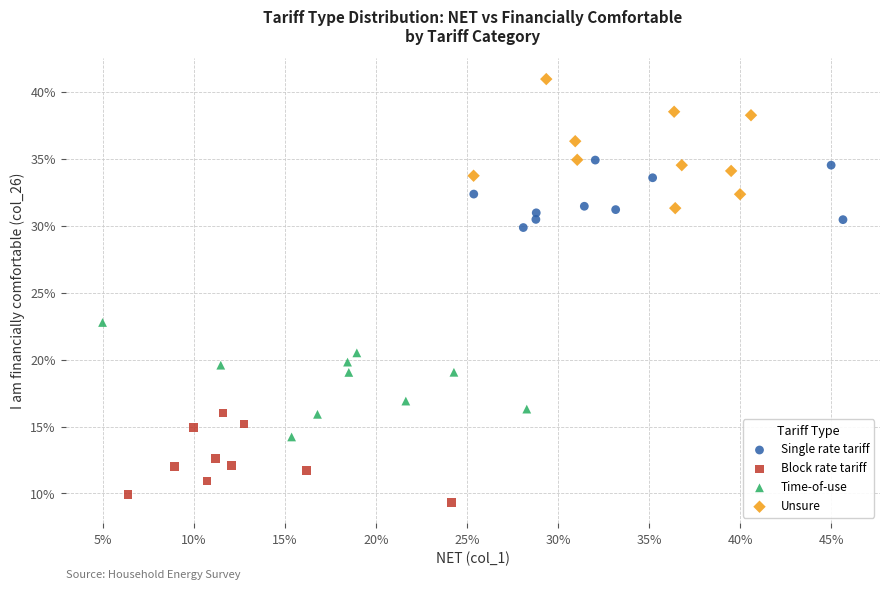

Which series reaches the minimum Y coordinate?

Block rate tariff